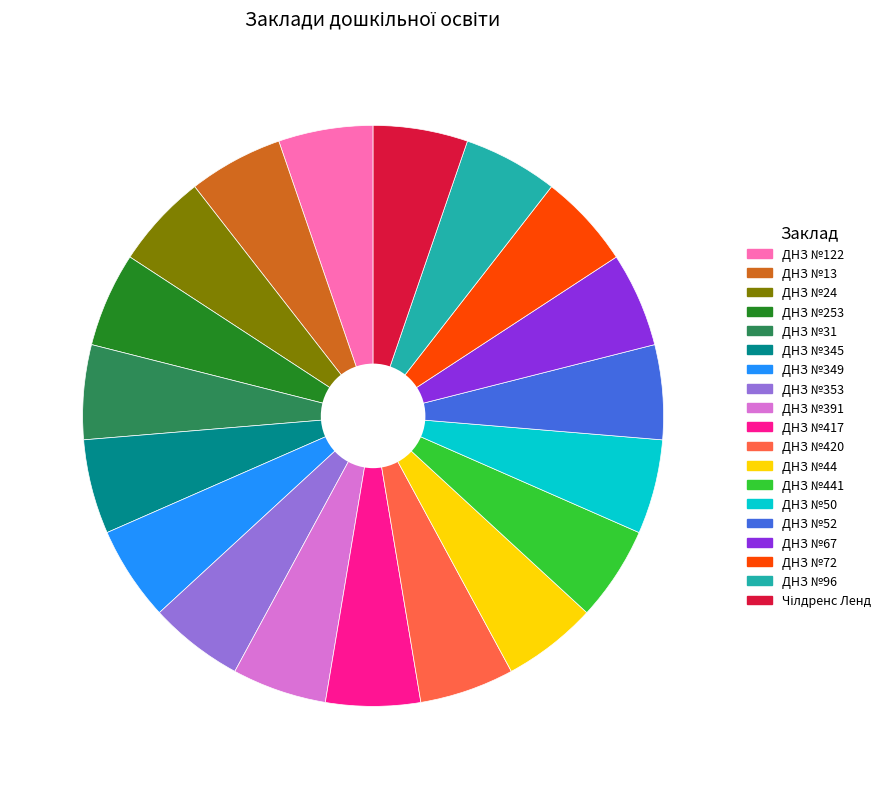

Is there a majority slice in this chart?

No